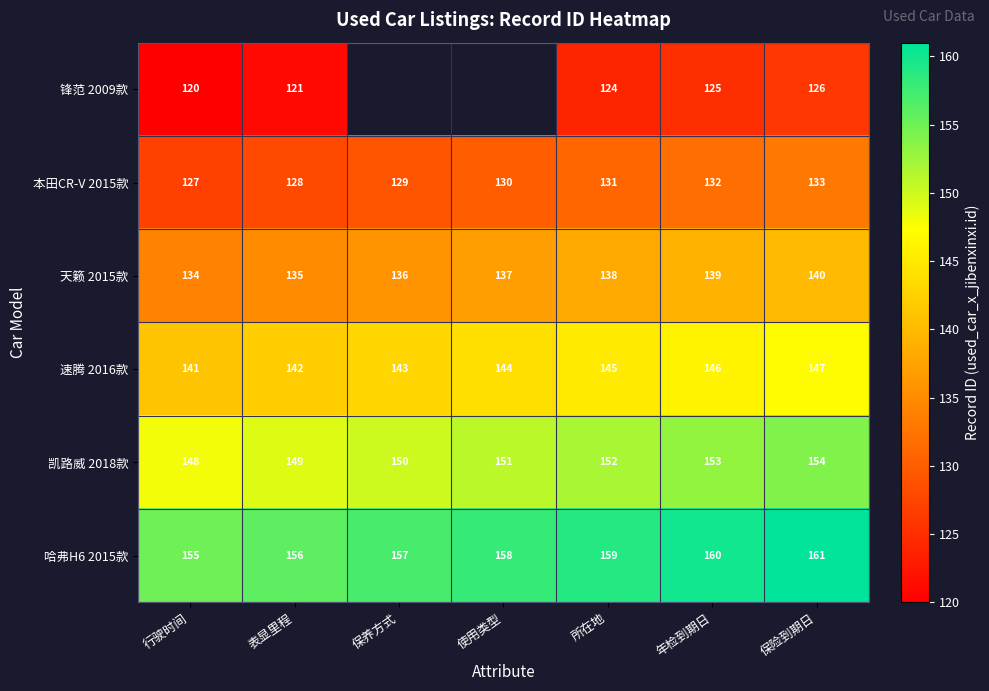

Rank the categories by 哈弗H6 2015款 value from highest to lowest.

保险到期日, 年检到期日, 所在地, 使用类型, 保养方式, 表显里程, 行驶时间